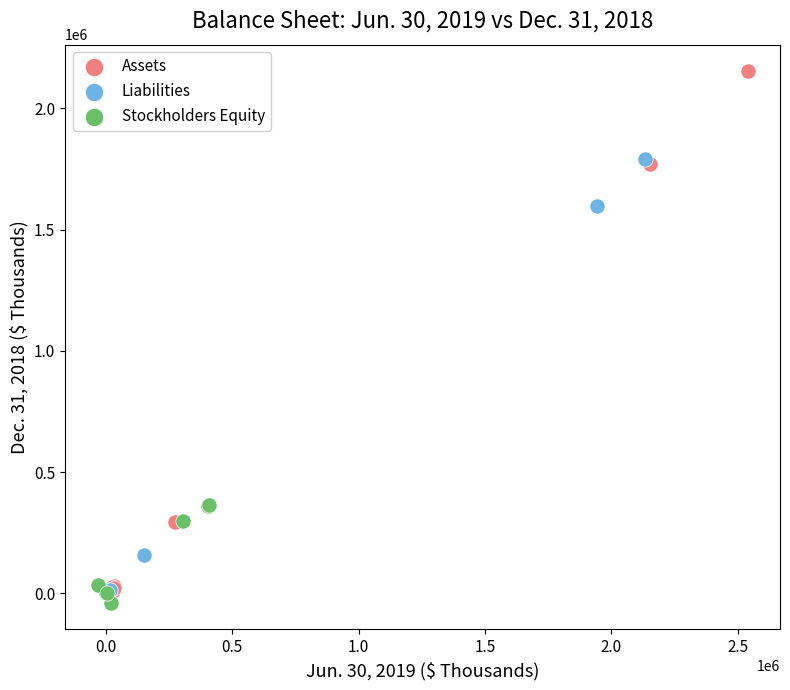

Which series has the largest Y range (max minus min)?

Assets